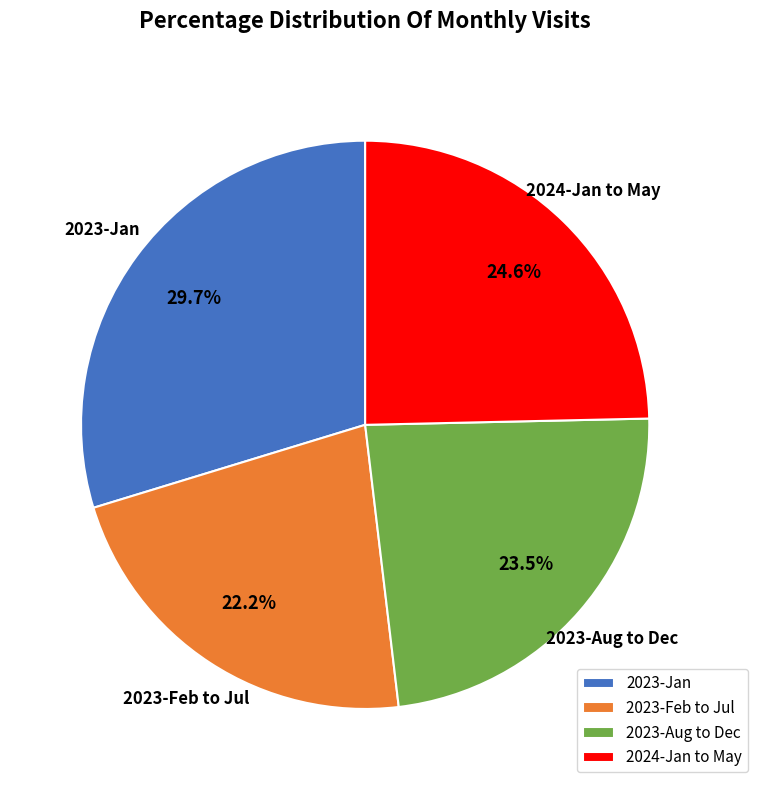

What is the smallest slice in the pie chart?

2023-Feb to Jul